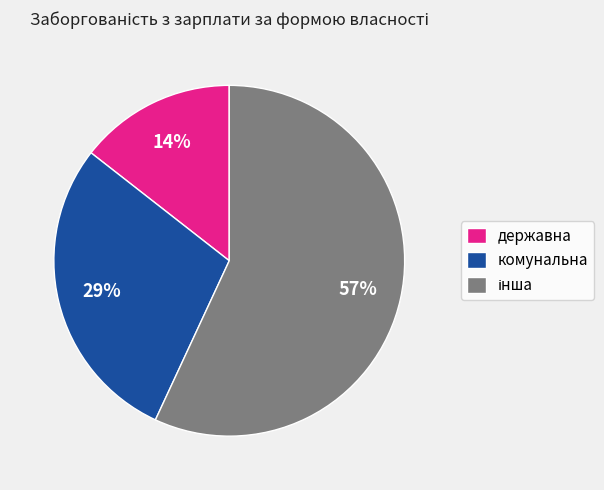

Is it true that комунальна is 38% of the pie?

False